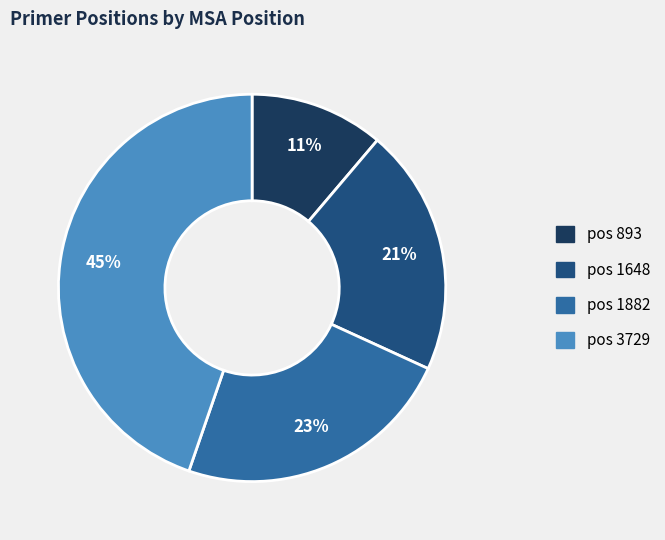

To the nearest percent, what is the difference between the largest and smallest slice percentages?

34%